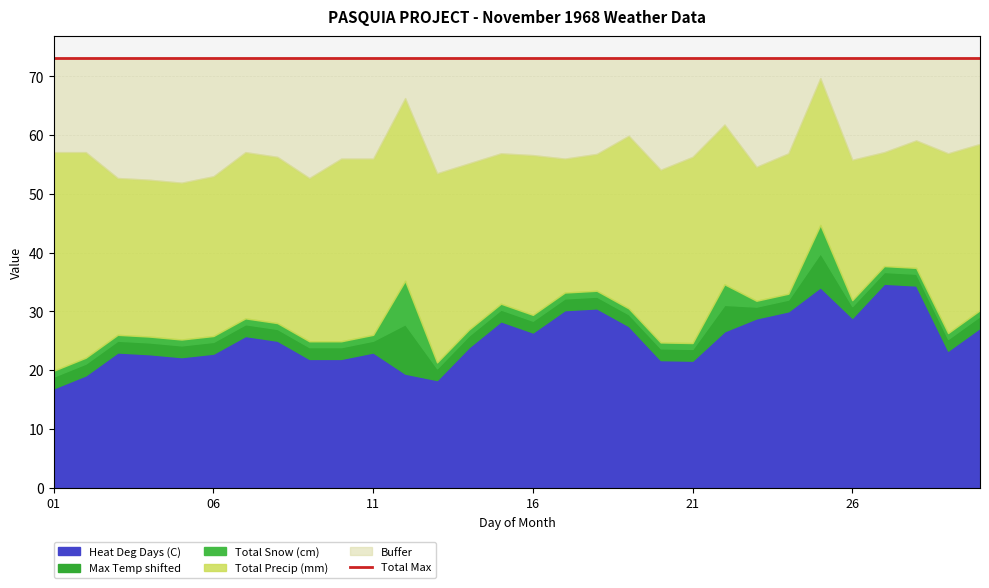

What is the lowest value of the Heat Deg Days (C) series?

16.9